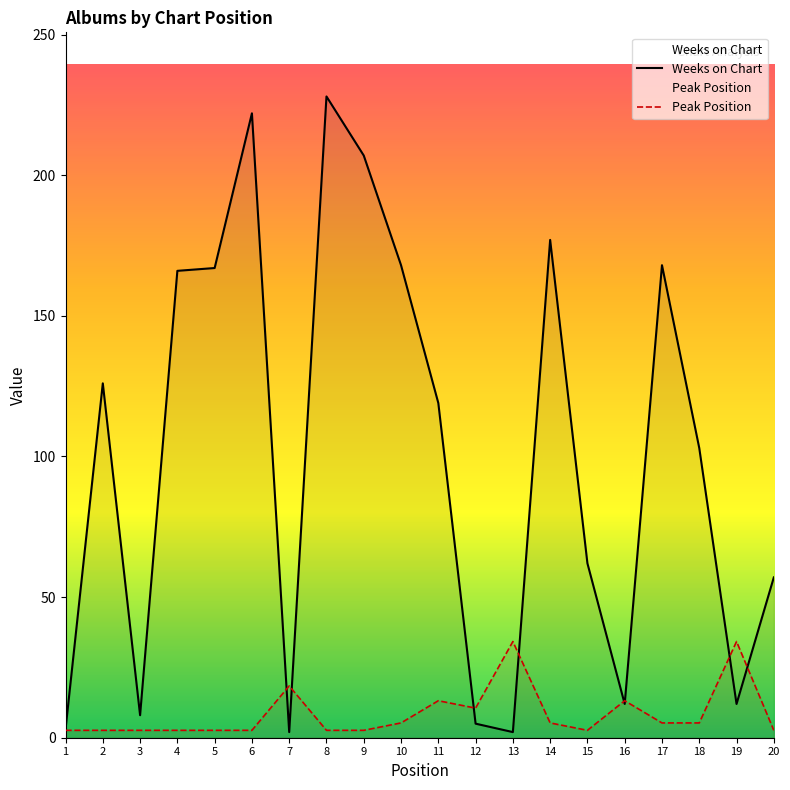

Does the chart display data point markers on the line(s)?

No